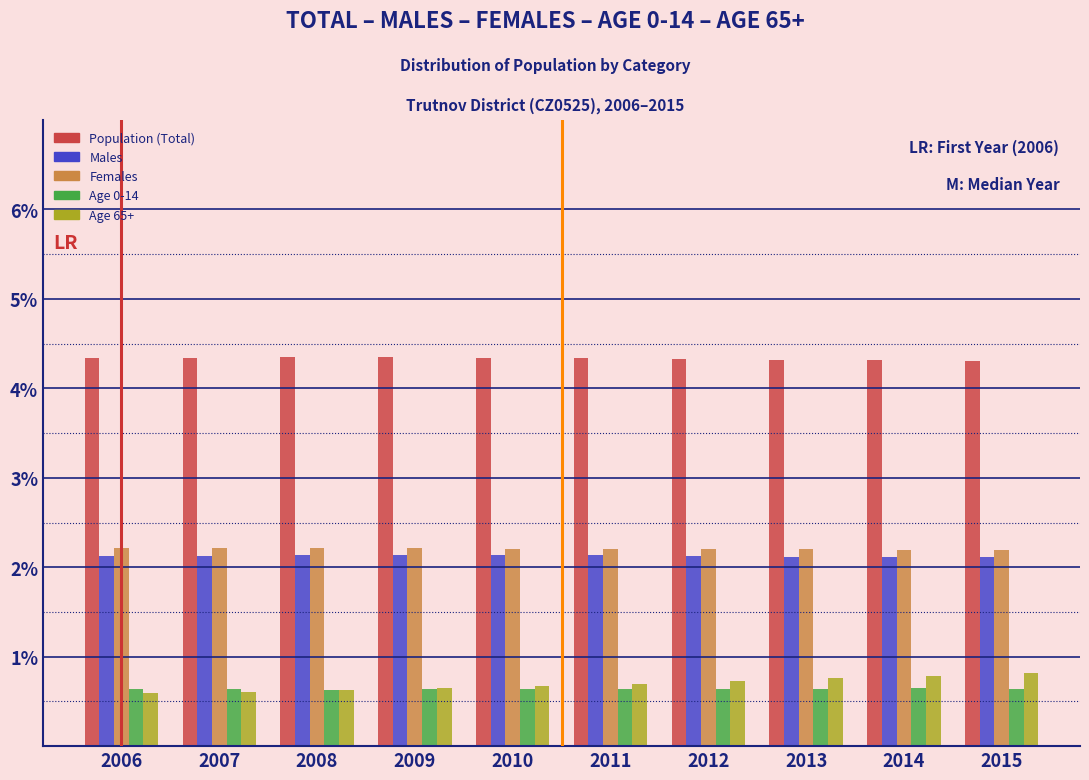

Count the Age 65+ values in the range 0 to 1.

10